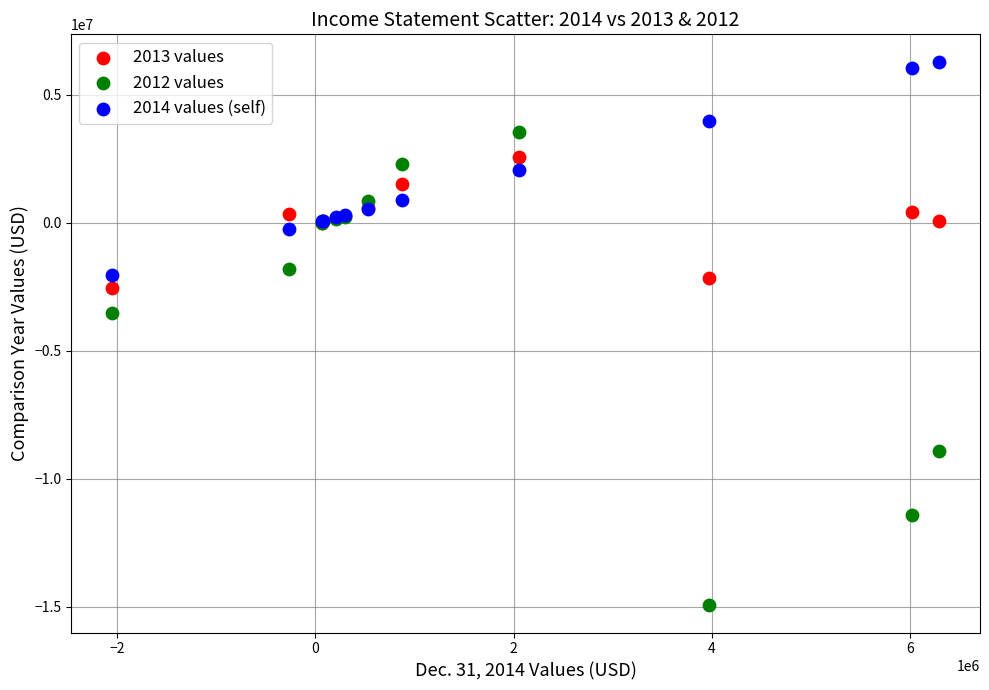

Across all series, what Y value is closest to -4331132?

-3515970